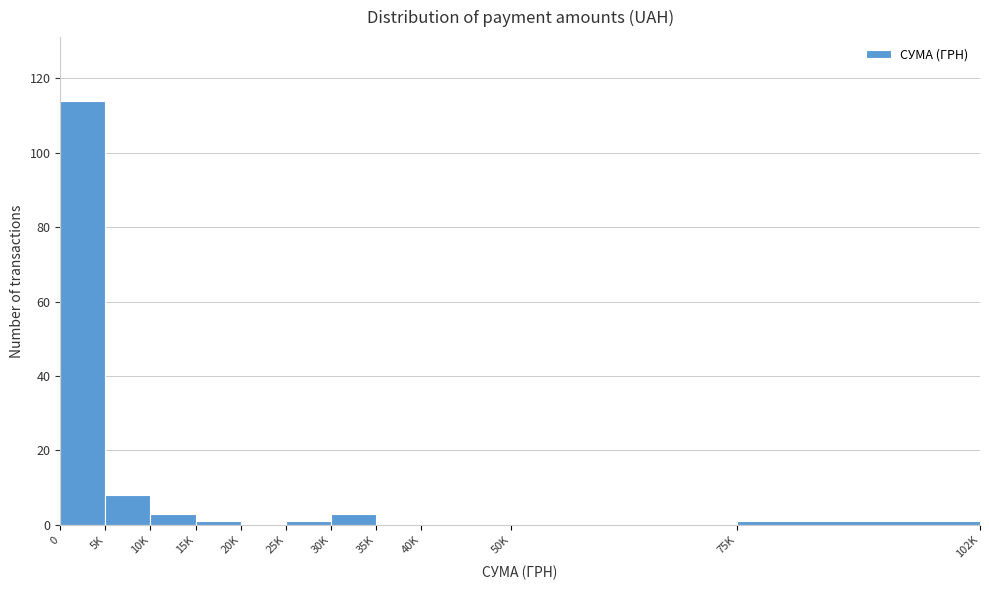

Reading right to left, extract all data points from this chart.

75K=1	50K=0	40K=0	35K=0	30K=3	25K=1	20K=0	15K=1	10K=3	5K=8	0=114